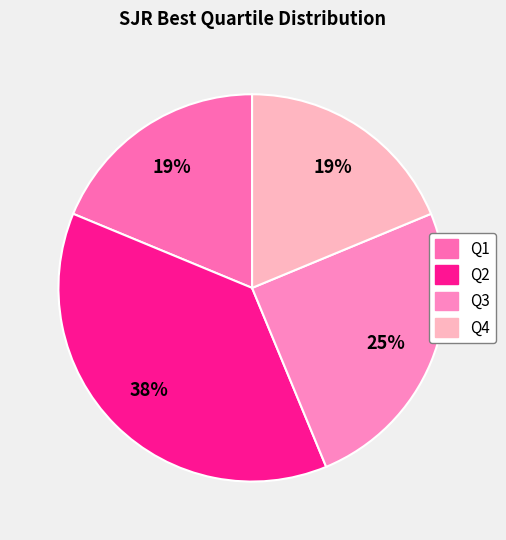

Is it true that Q1 is 19% of the pie?

True